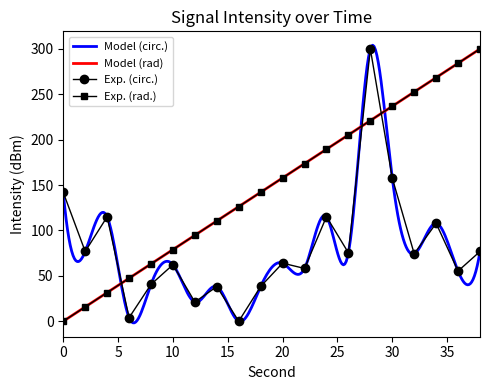

The value of Exp. (rad.) at 20 is 157.9. True or false?

True